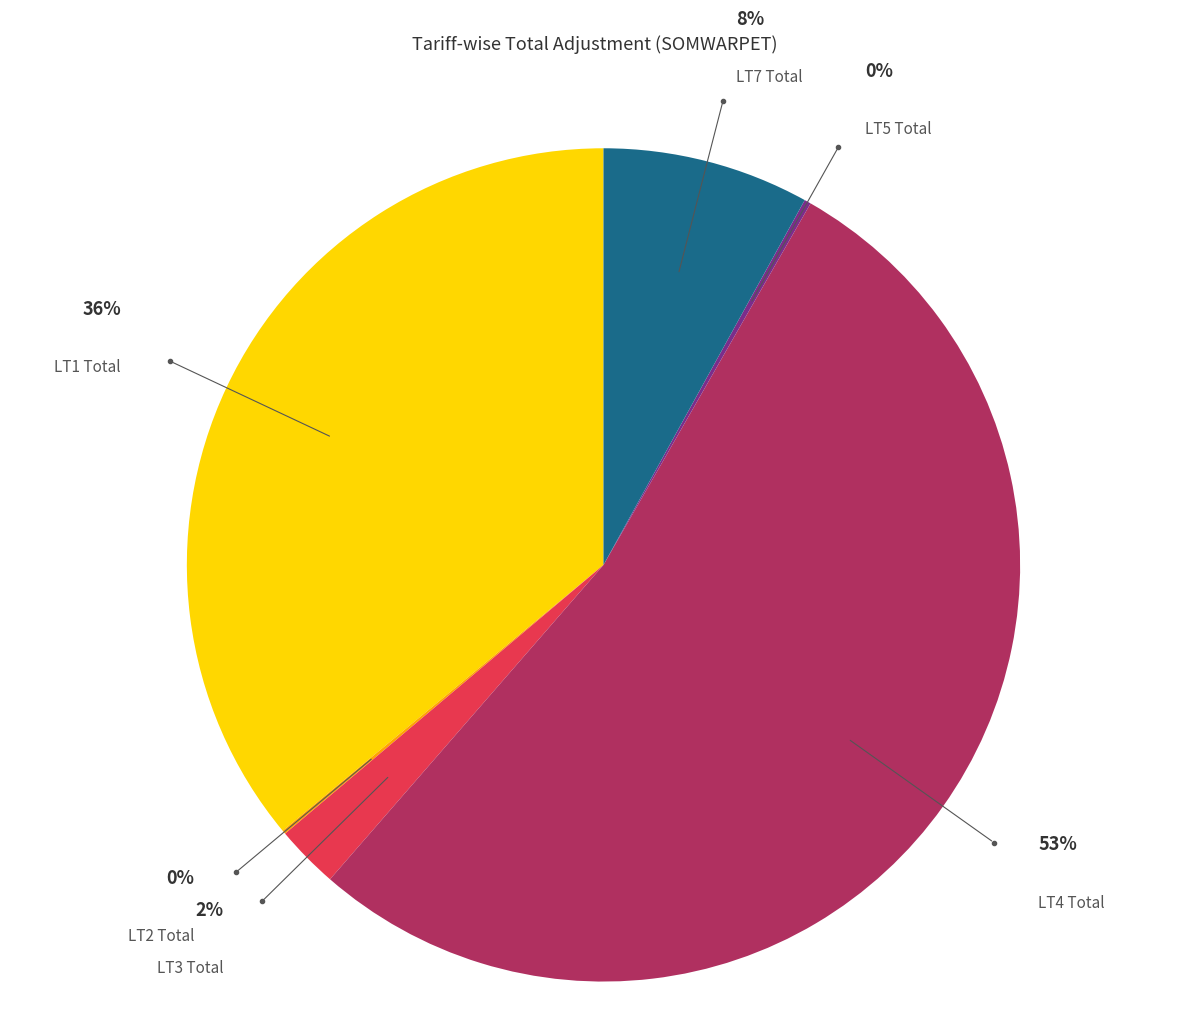

Count the number of slices in the pie.

6